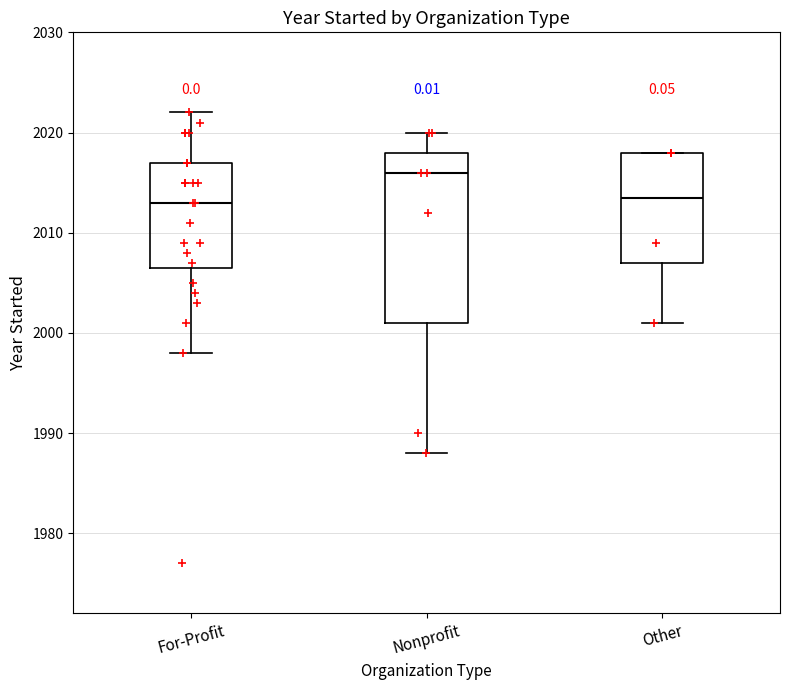

Where is the lower edge of the box for Other on the y-axis? The values are not printed on the chart, so give them approximately, as read against the axis.

2007